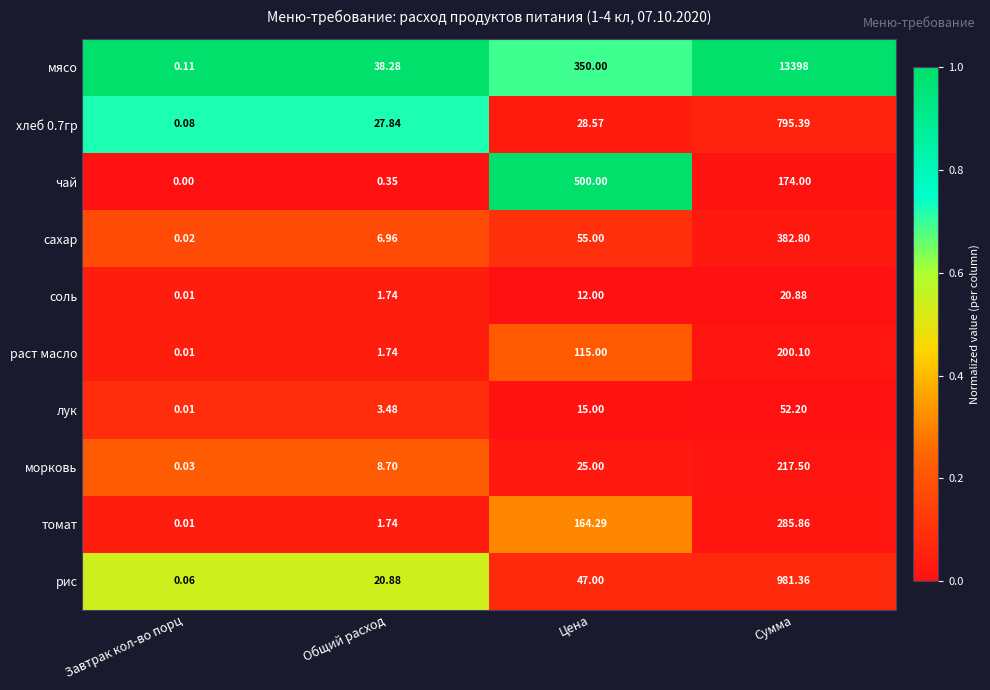

Rank the categories by лук value from lowest to highest.

Завтрак кол-во порц, Общий расход, Цена, Сумма